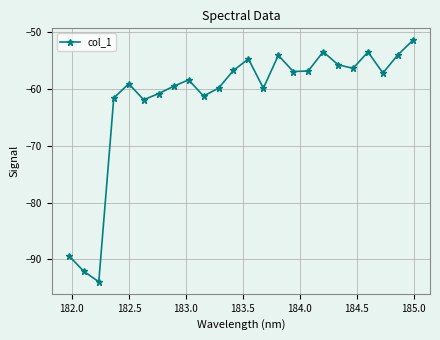

What is the value of the 21st point from the left?

-53.5